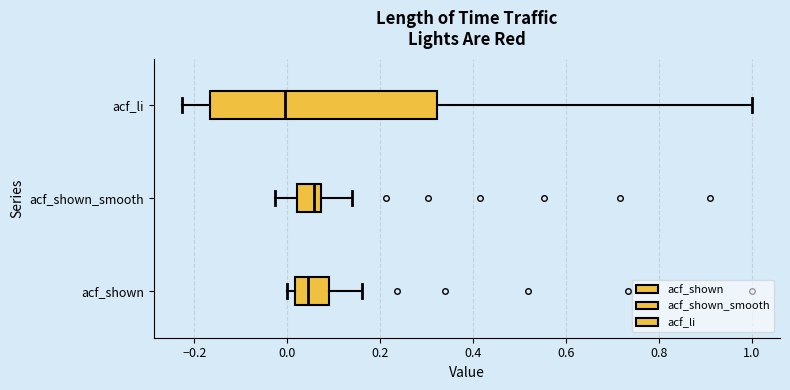

Reading bottom to top, read every box against the x-axis: the position of its median line, the range the box covers, and the ends of its whiskers. The values are not printed on the chart, so give them approximately, as read against the axis.

acf_shown: median 0.04, box 0.02 to 0.10, whiskers 0.00 to 0.16
acf_shown_smooth: median 0.06, box 0.02 to 0.08, whiskers -0.02 to 0.14
acf_li: median 0.00, box -0.16 to 0.32, whiskers -0.22 to 1.00